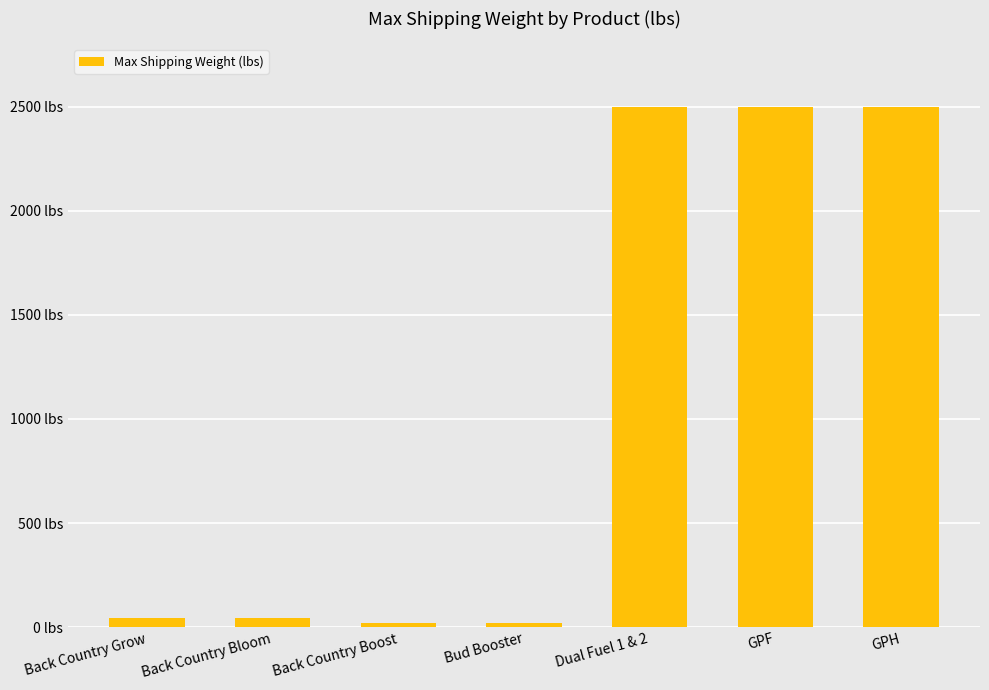

Are the bars horizontal?

No